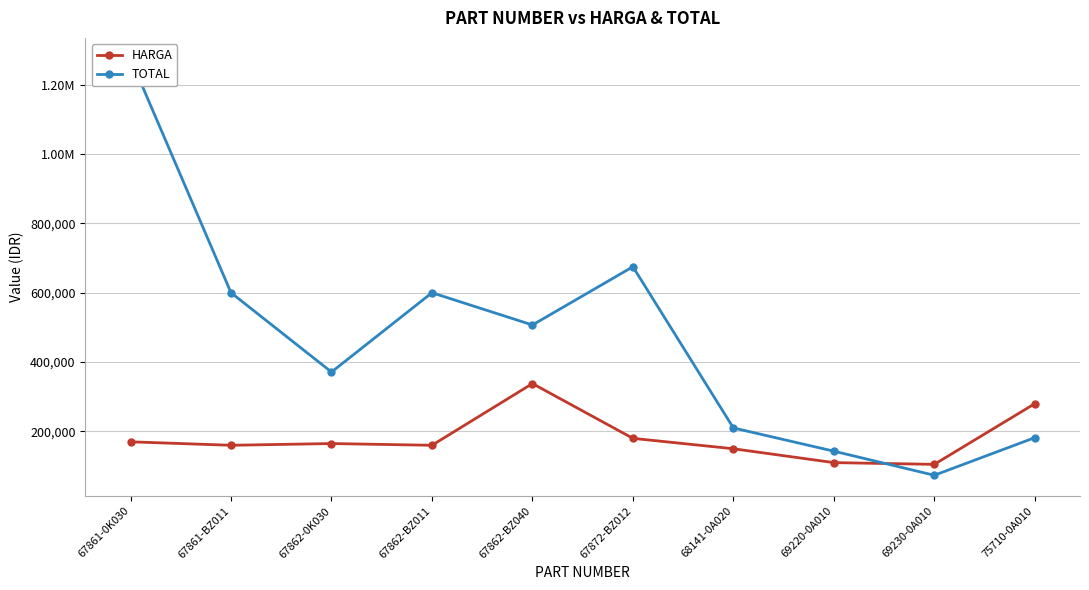

What is the spread (max minus min) of values at 67862-BZ011?

440000